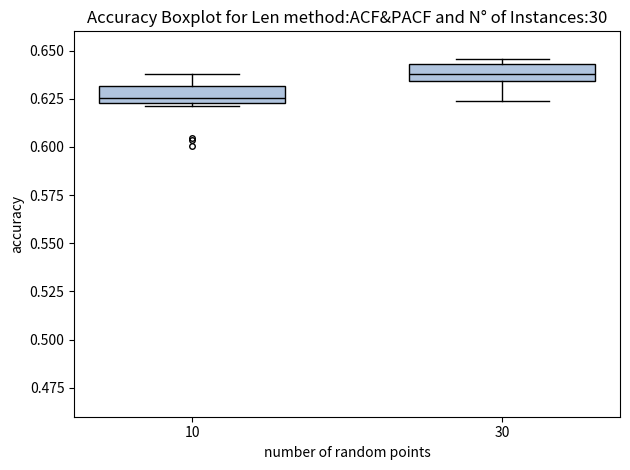

Which box's median line is the lowest?

10